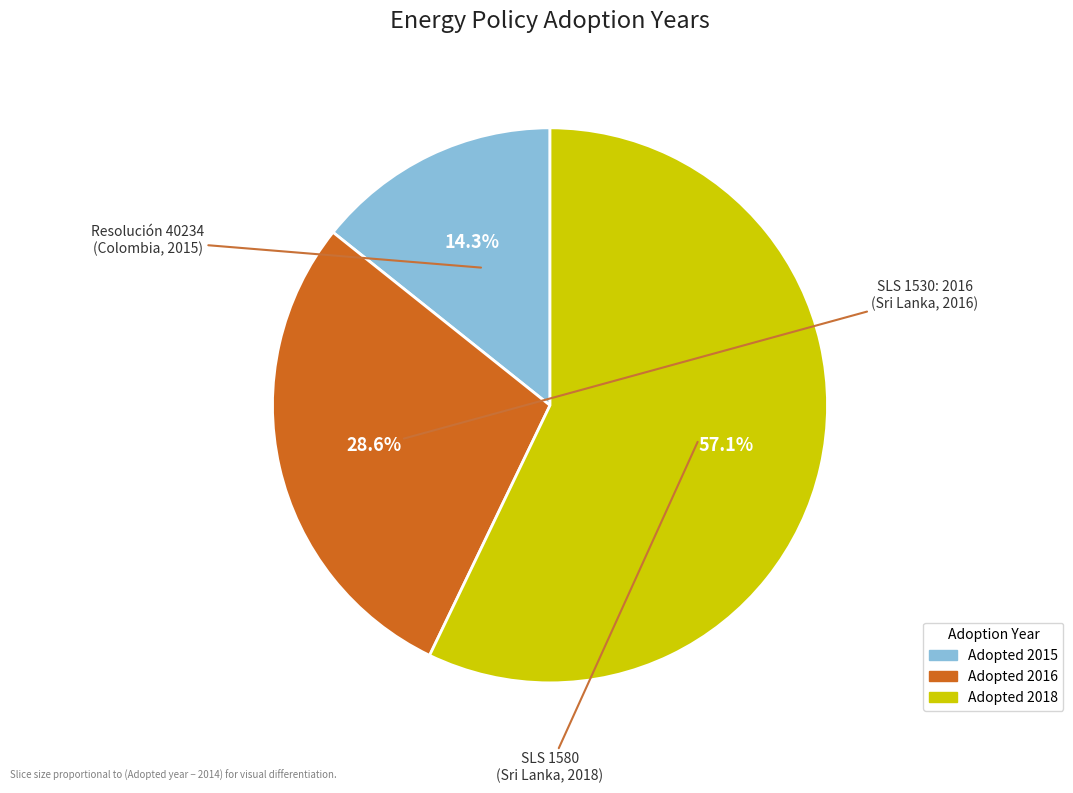

Is there any slice that represents more than half of the pie?

Yes